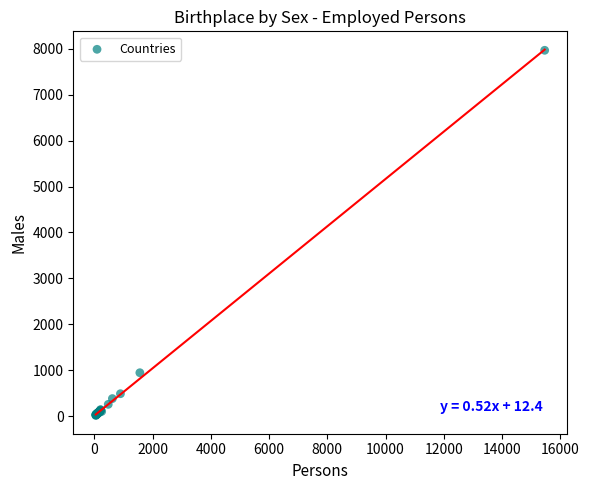

What Y value in the scatter plot is closest to 3990?

945